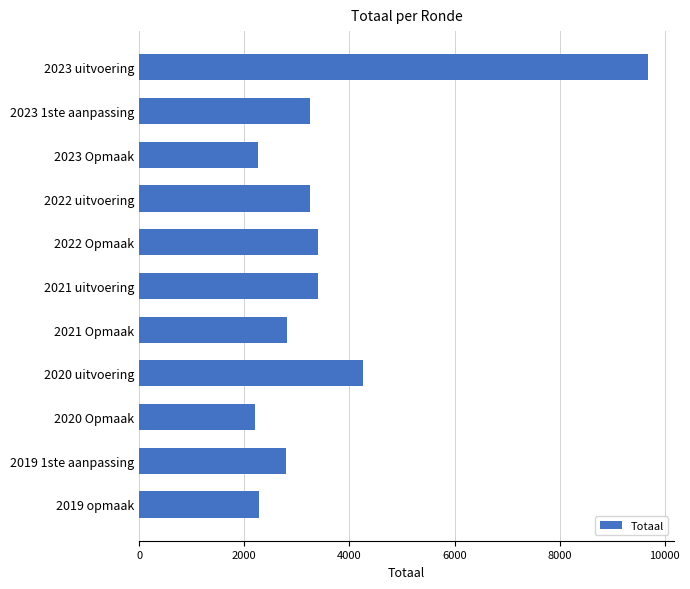

What is the label of the 7th bar from the top?

2021 Opmaak